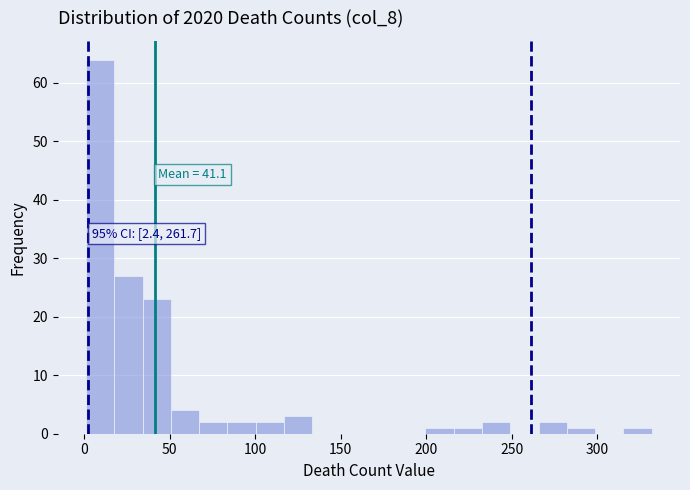

Around what value on the x-axis is the tallest bar? Give the approximate position of its centre, as read against the axis.

10